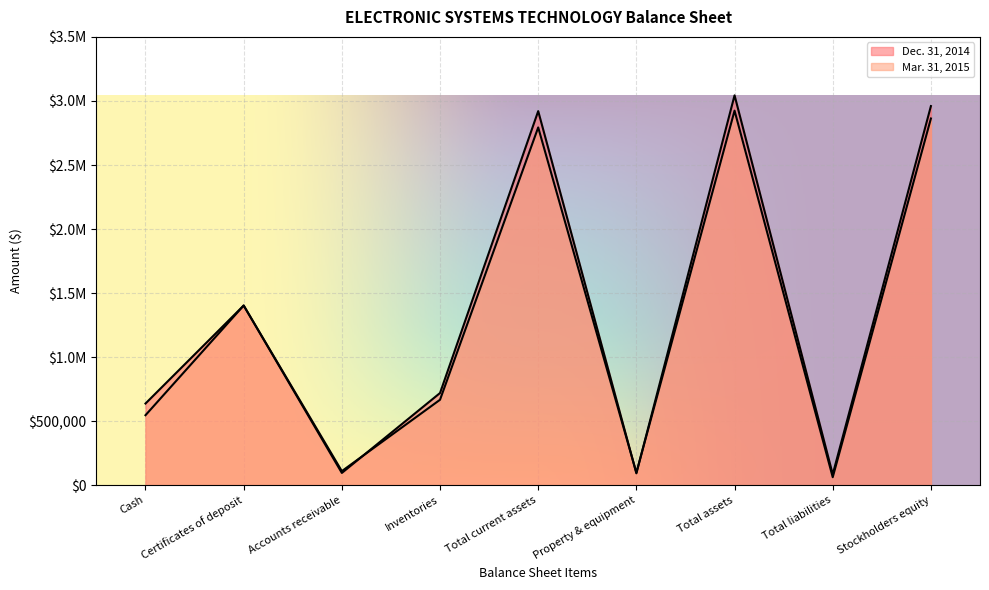

Where is Mar. 31, 2015 nearest to the value 1493054?

Certificates of deposit